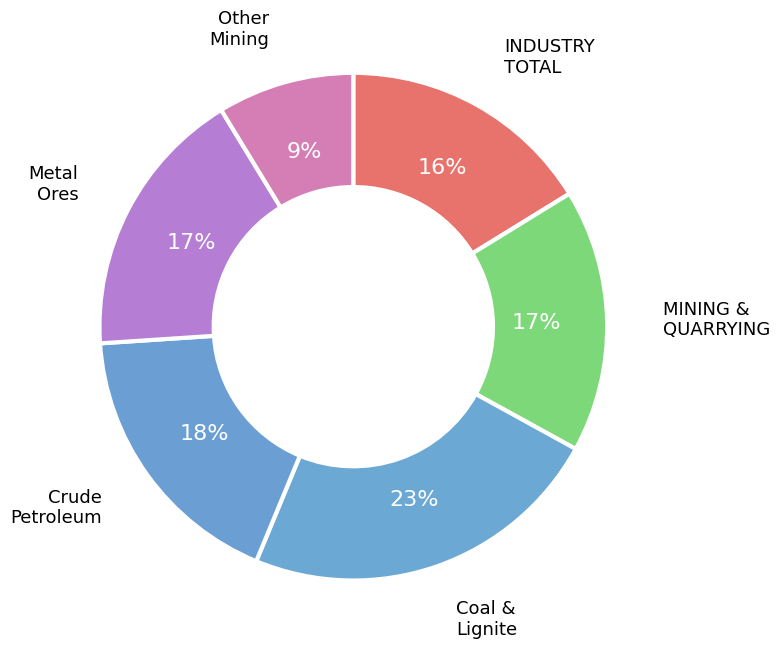

How many slices are in this pie chart?

6